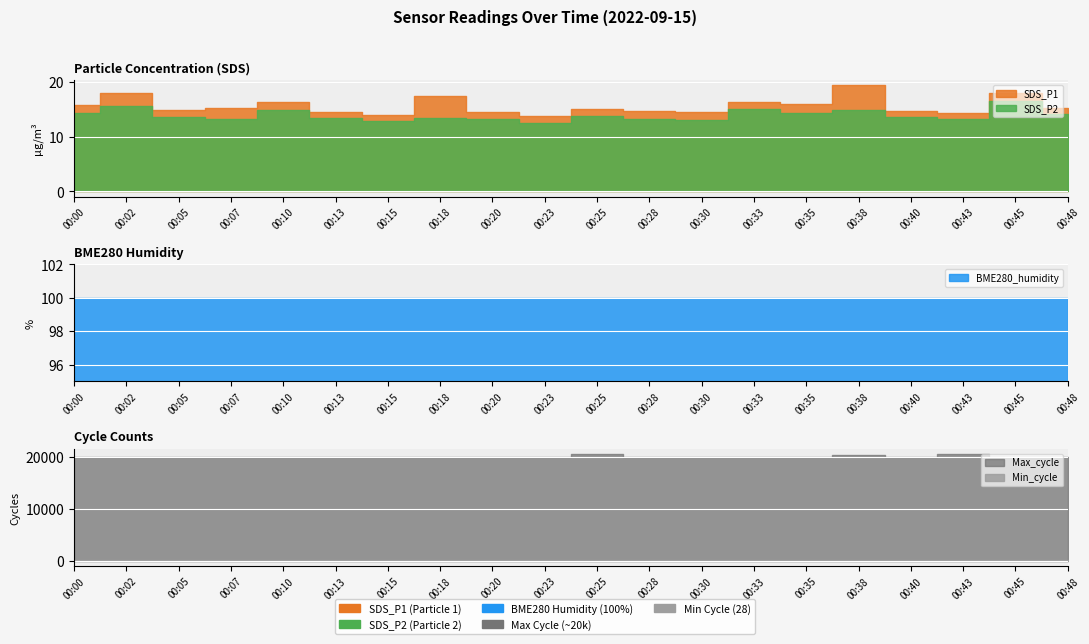

True or false: SDS_P1 and BME280_humidity intersect in this chart.

False